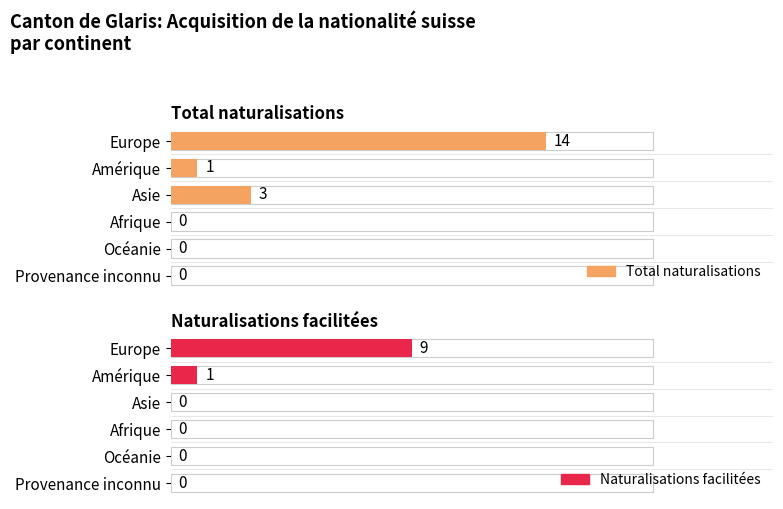

What is the sum of all Total naturalisations values?

18